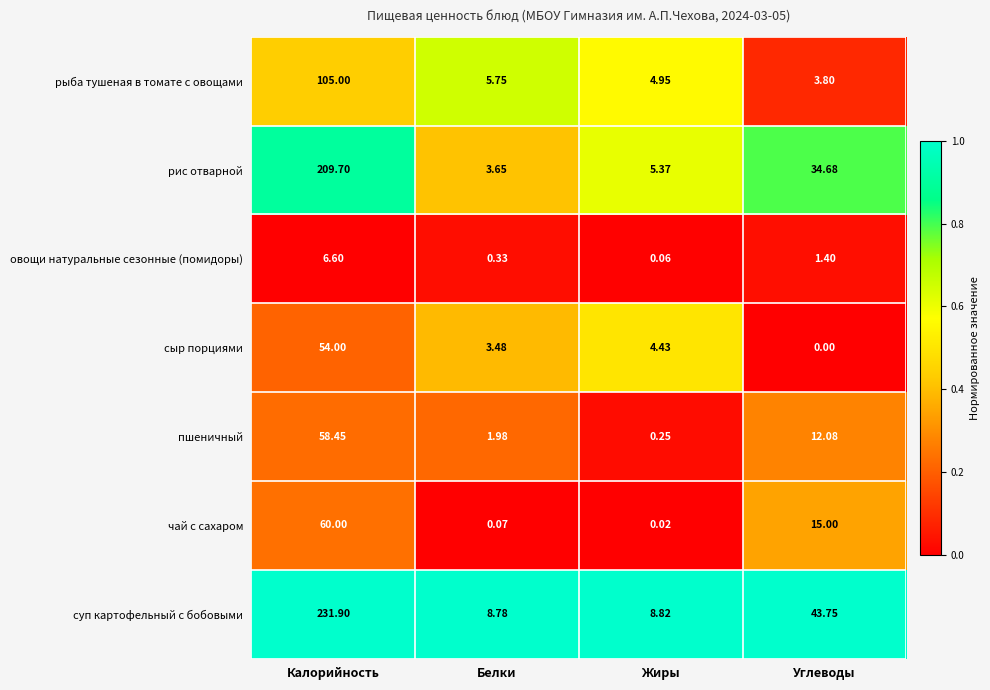

Which category has the lowest value in the сыр порциями series?

Углеводы